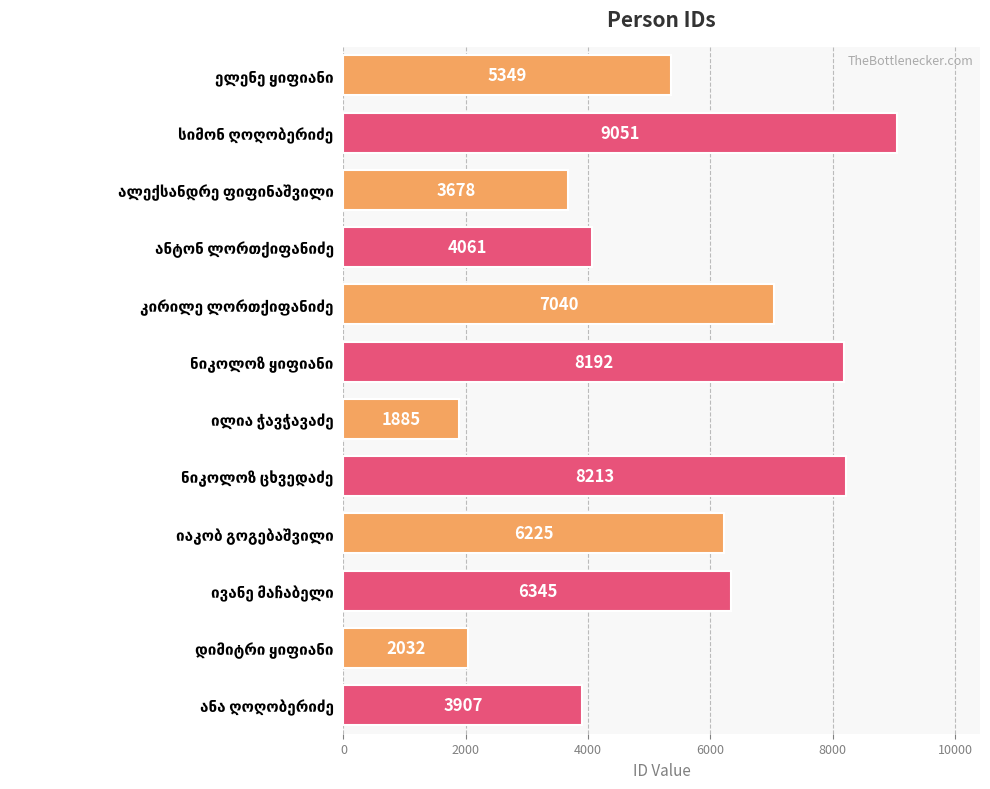

What is the difference between the second highest and second lowest values?

6181